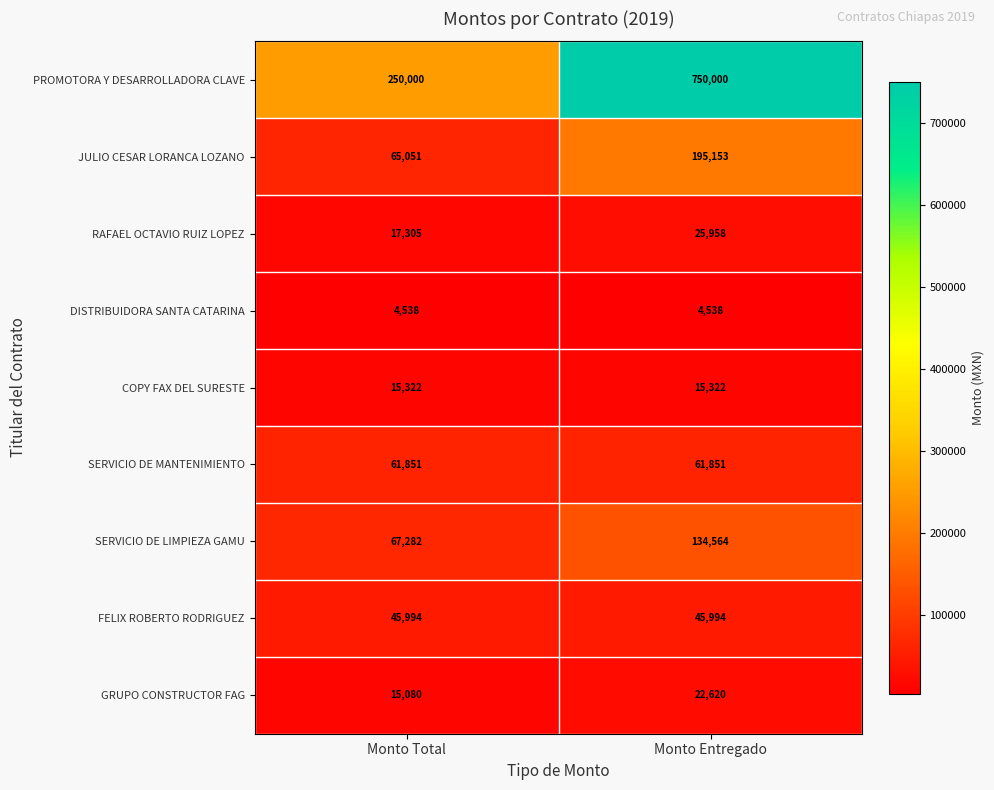

Reading right to left, transcribe all the data shown in this chart.

PROMOTORA Y DESARROLLADORA CLAVE: 750000	250000
JULIO CESAR LORANCA LOZANO: 195153	65051
RAFAEL OCTAVIO RUIZ LOPEZ: 25958	17305
DISTRIBUIDORA SANTA CATARINA: 4538	4538
COPY FAX DEL SURESTE: 15322	15322
SERVICIO DE MANTENIMIENTO: 61851	61851
SERVICIO DE LIMPIEZA GAMU: 134564	67282
FELIX ROBERTO RODRIGUEZ: 45994	45994
GRUPO CONSTRUCTOR FAG: 22620	15080